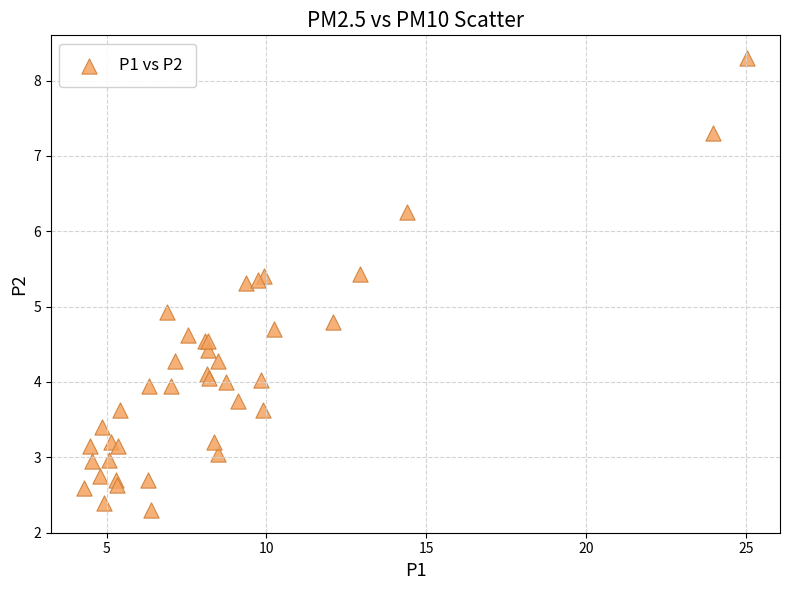

What Y value in the scatter plot is closest to 5?

4.9